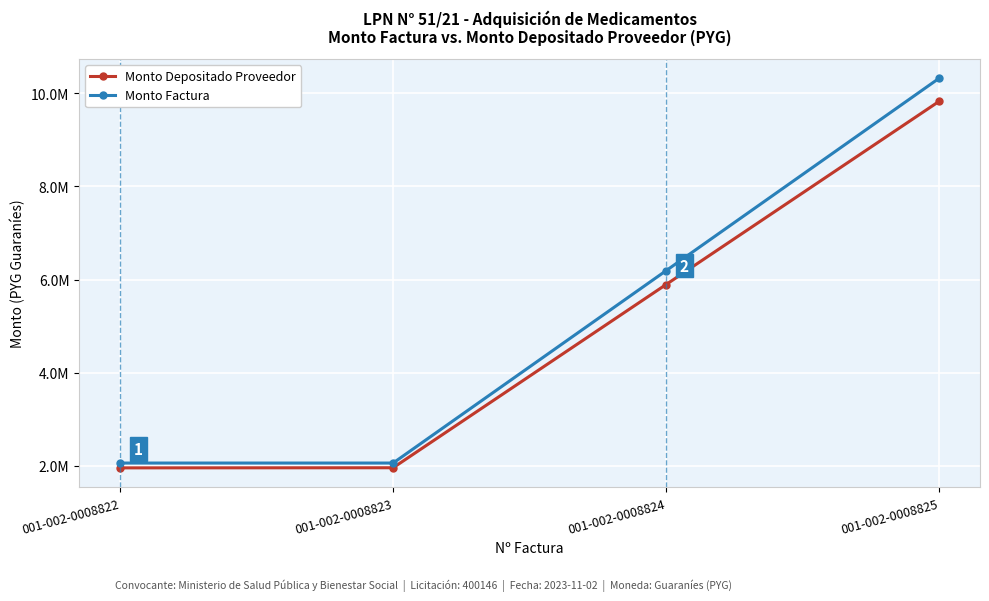

True or false: Monto Factura and Monto Depositado Proveedor cross at least once.

False